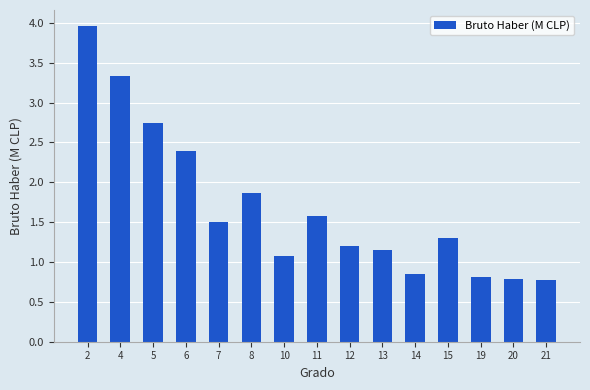

The value at 21 is 0.8. True or false?

True